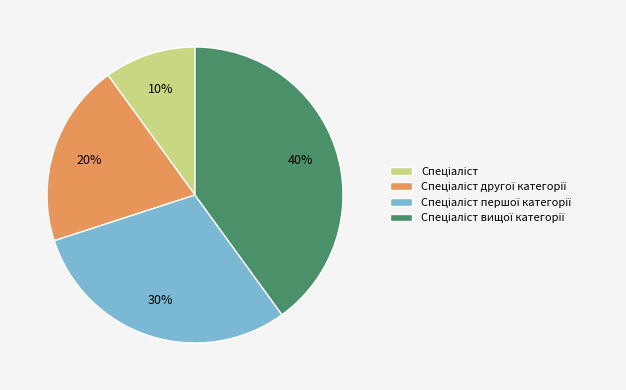

How many segments does this pie chart have?

4